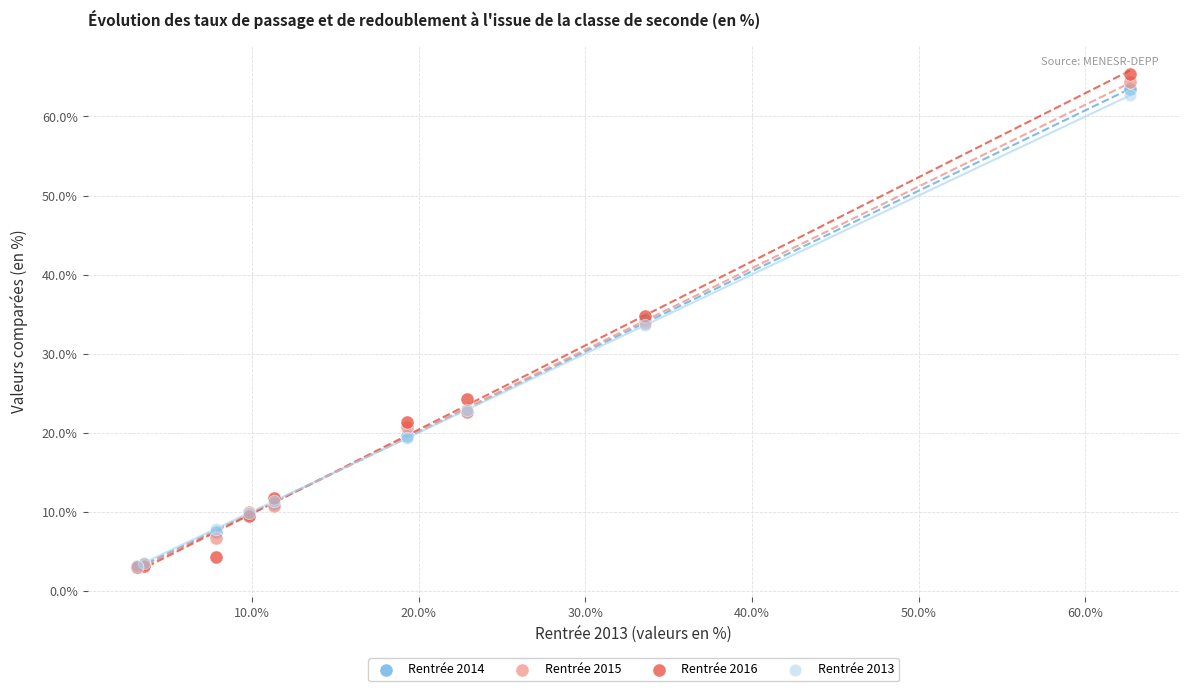

What are all the series names shown in the legend?

Rentrée 2014, Rentrée 2015, Rentrée 2016, Rentrée 2013